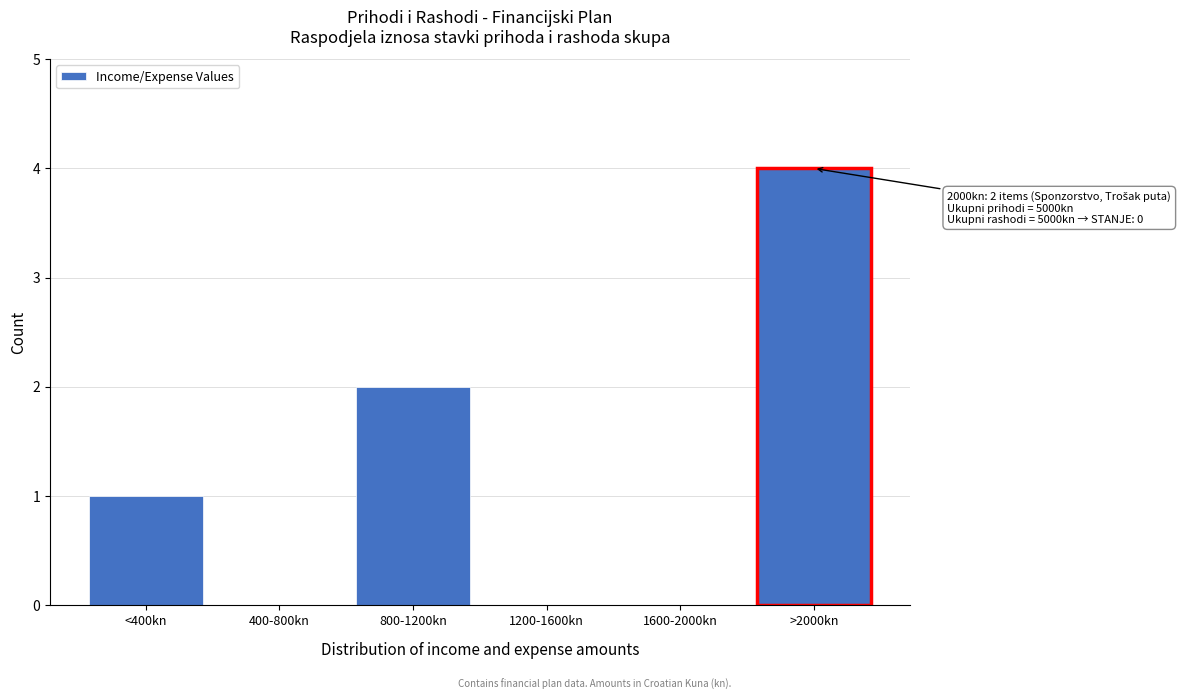

Reading left to right, list all the values displayed in this chart.

<400kn=1	400-800kn=0	800-1200kn=2	1200-1600kn=0	1600-2000kn=0	>2000kn=4